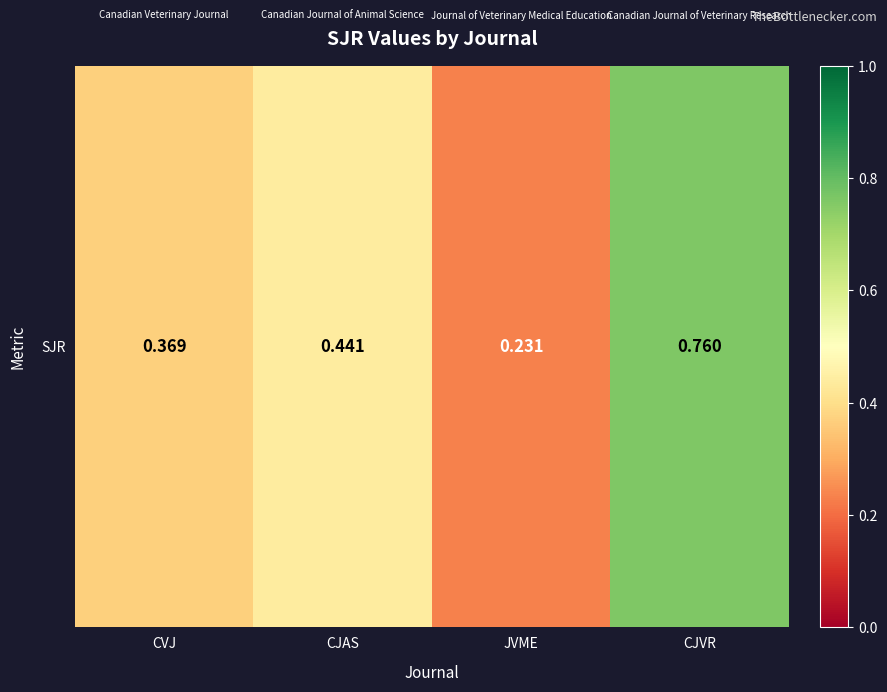

What is the minimum value shown in the chart?

0.2